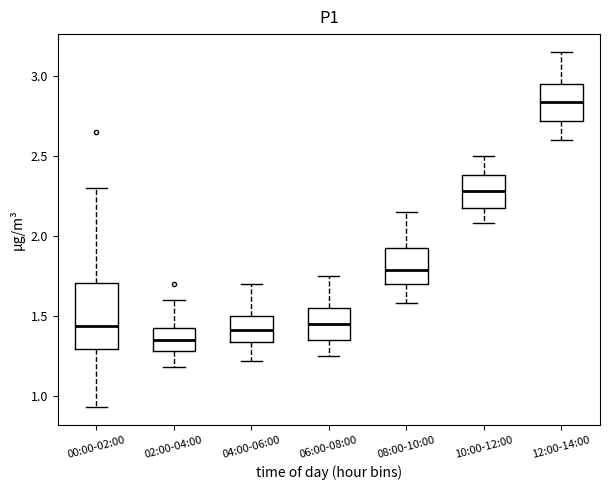

Reading left to right, read every box against the y-axis: the position of its median line, the range the box covers, and the ends of its whiskers. The values are not printed on the chart, so give them approximately, as read against the axis.

00:00-02:00: median 1.45, box 1.30 to 1.70, whiskers 0.95 to 2.30
02:00-04:00: median 1.35, box 1.30 to 1.45, whiskers 1.20 to 1.60
04:00-06:00: median 1.40, box 1.35 to 1.50, whiskers 1.20 to 1.70
06:00-08:00: median 1.45, box 1.35 to 1.55, whiskers 1.25 to 1.75
08:00-10:00: median 1.80, box 1.70 to 1.95, whiskers 1.60 to 2.15
10:00-12:00: median 2.30, box 2.15 to 2.40, whiskers 2.10 to 2.50
12:00-14:00: median 2.85, box 2.70 to 2.95, whiskers 2.60 to 3.15